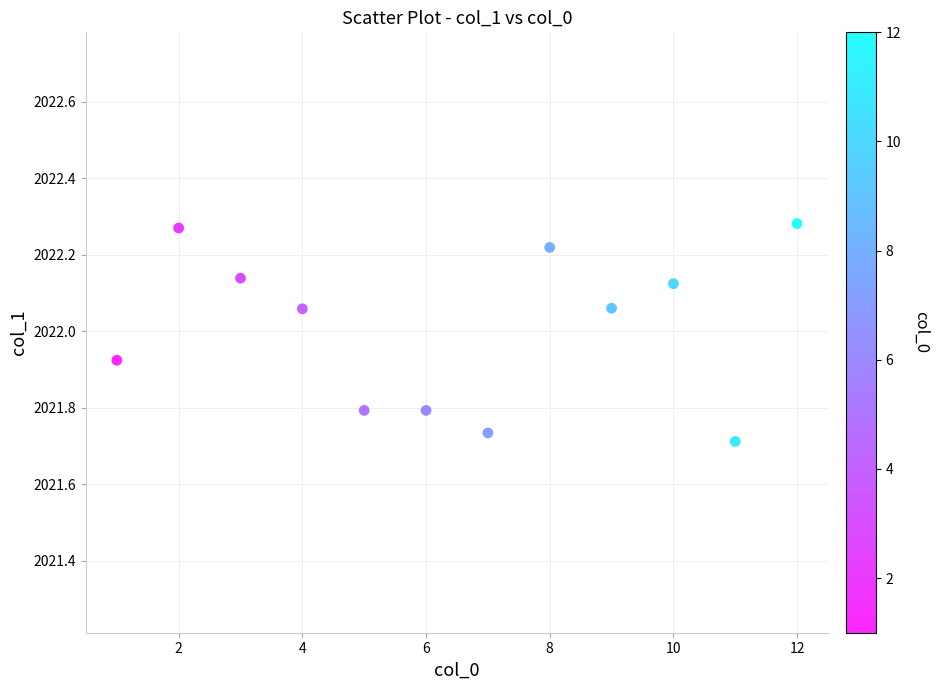

What is the average Y value?

2022.0